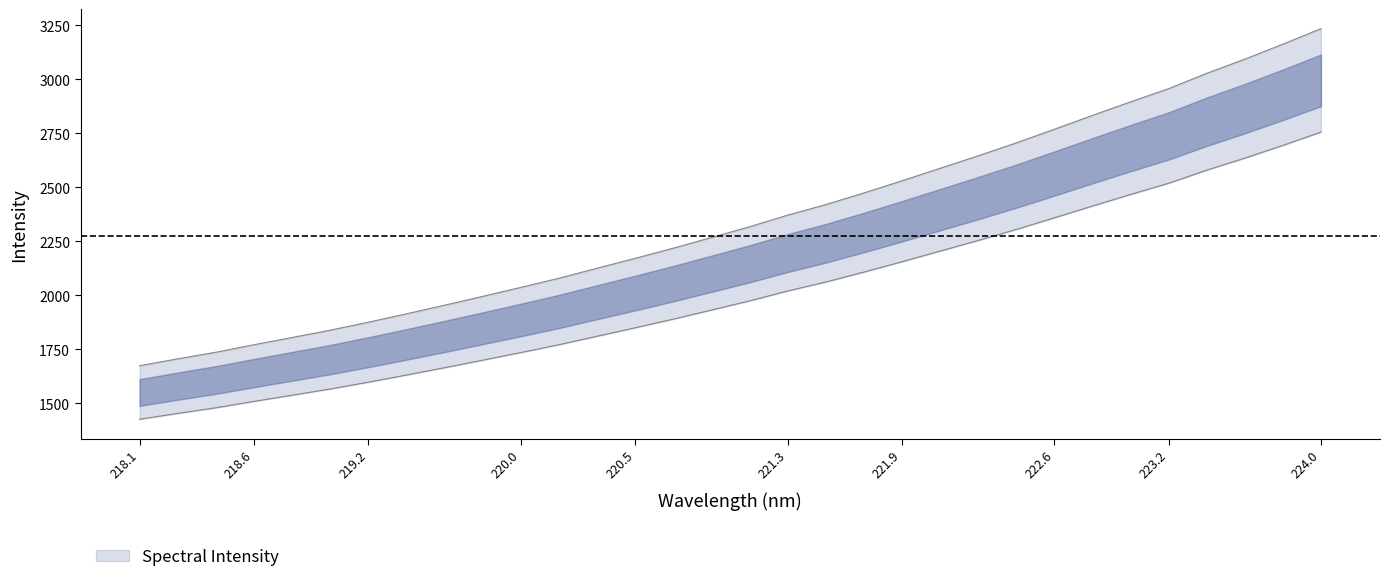

How many data points are above 2317?

16